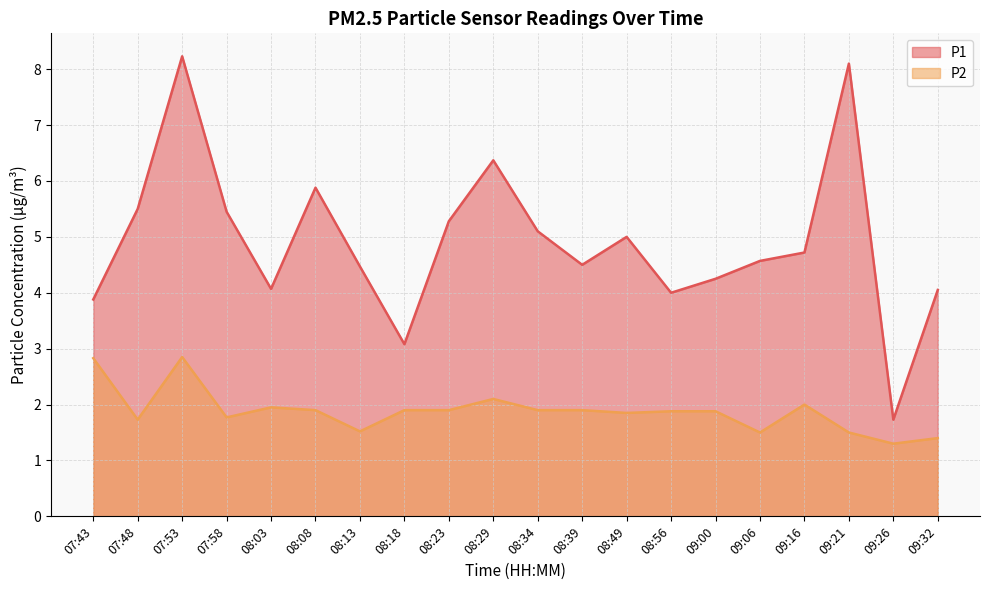

True or false: P2 has a value of 1.9 at 08:34.

True